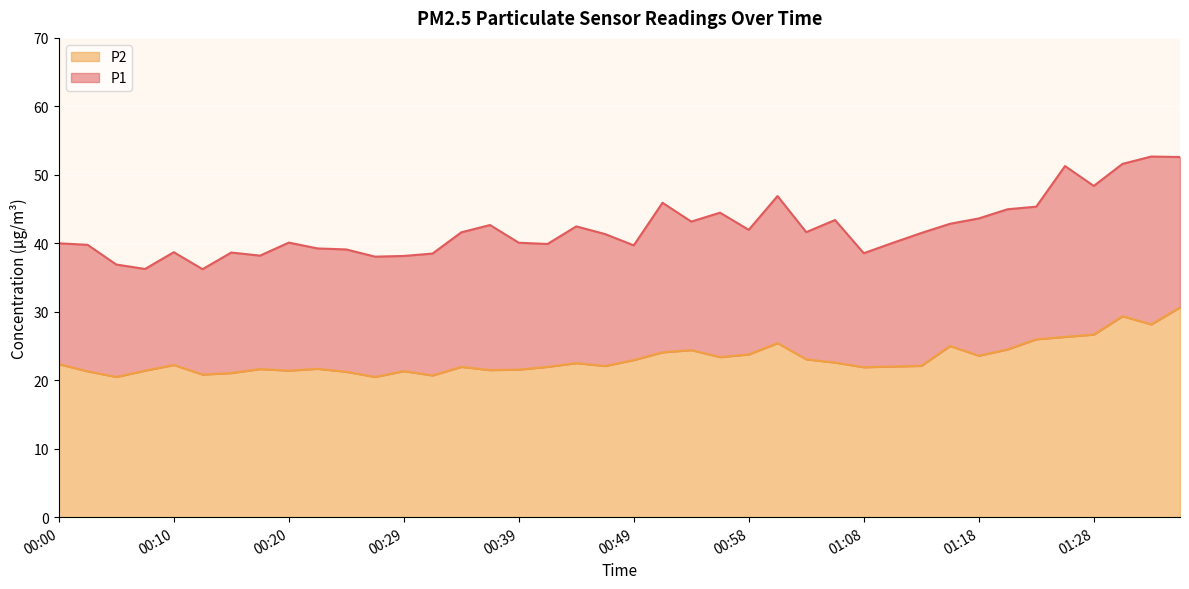

What is the label of the 25th point from the right?

00:37